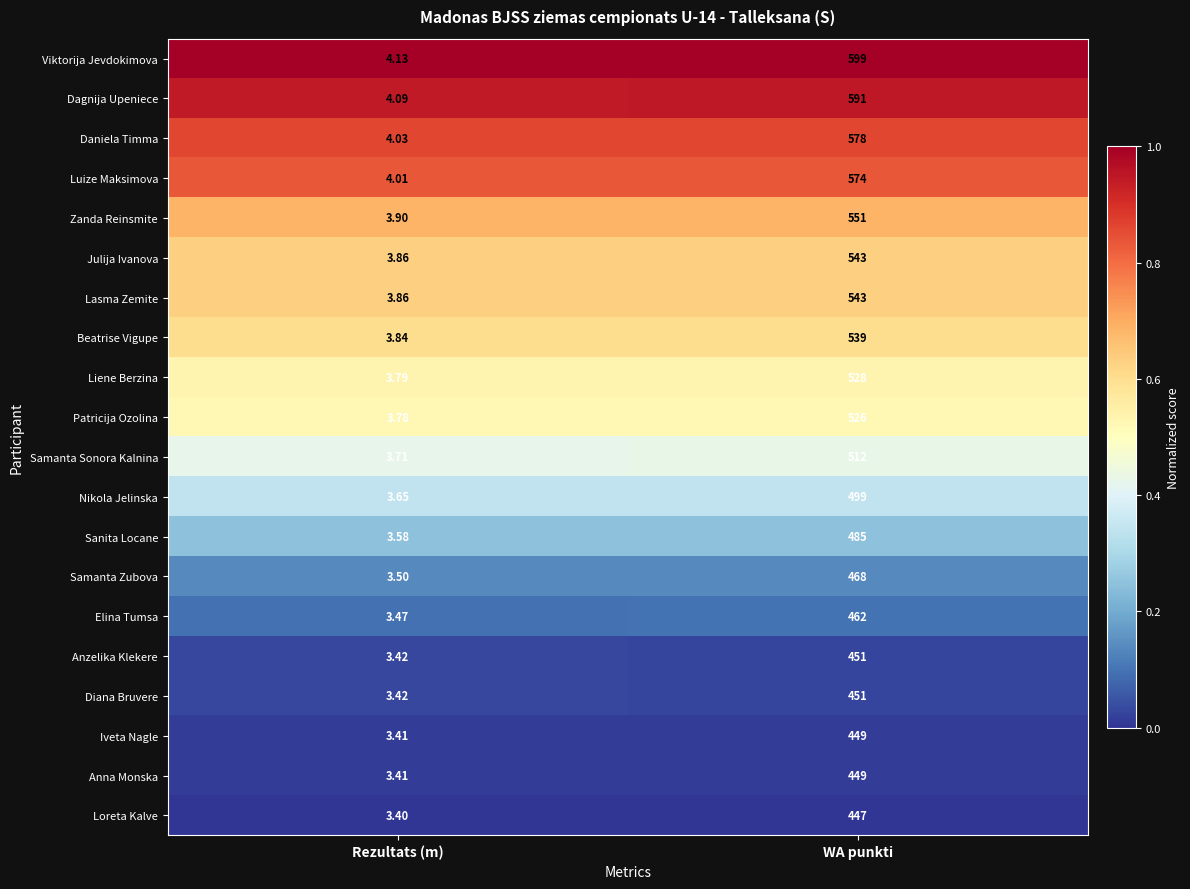

Which label corresponds to the largest value in the chart?

WA punkti